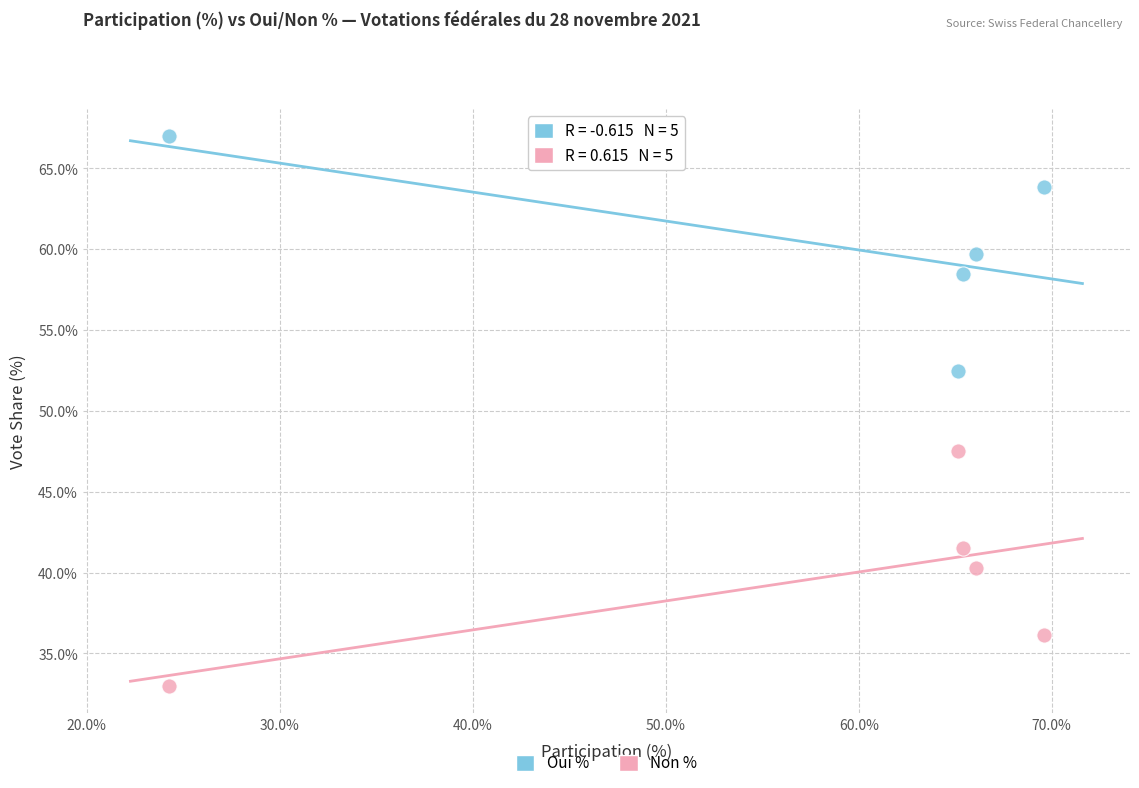

Across all data points, what is the range of X values (max minus min)?

45.3